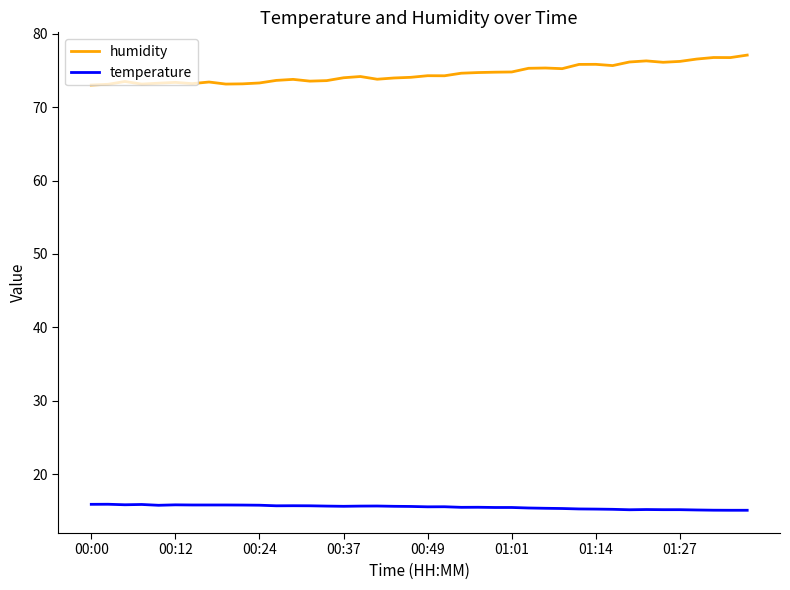

List the series in order of their peak value, lowest first.

temperature, humidity